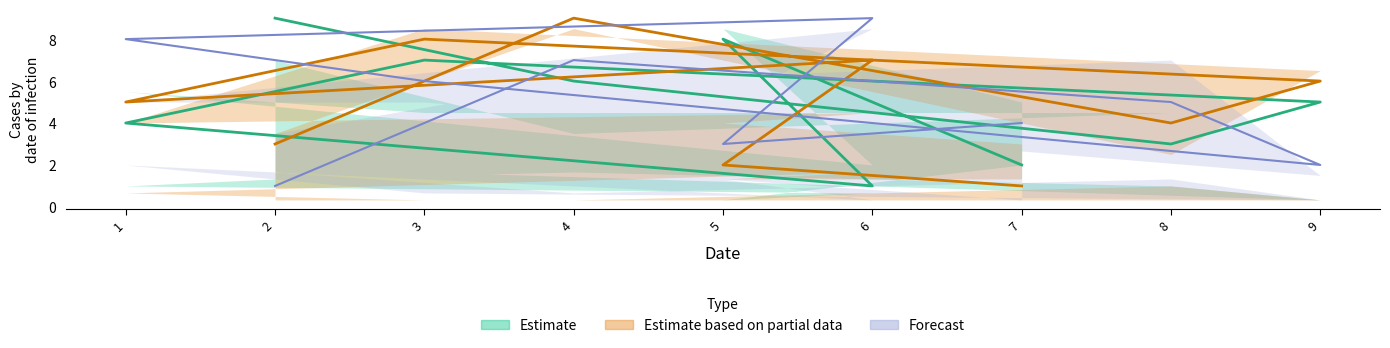

What is the sum of all col_4 values?

45